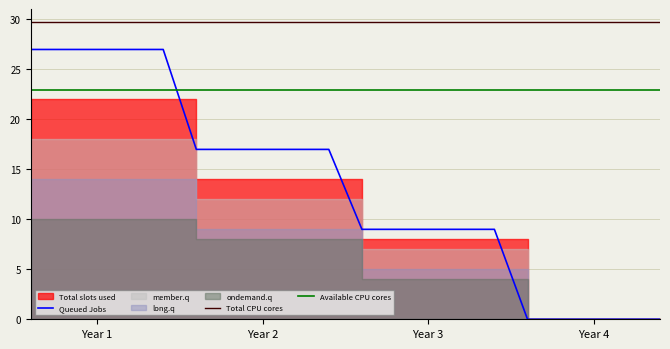

True or false: Total CPU cores has more than 2 points higher than both neighbors.

False